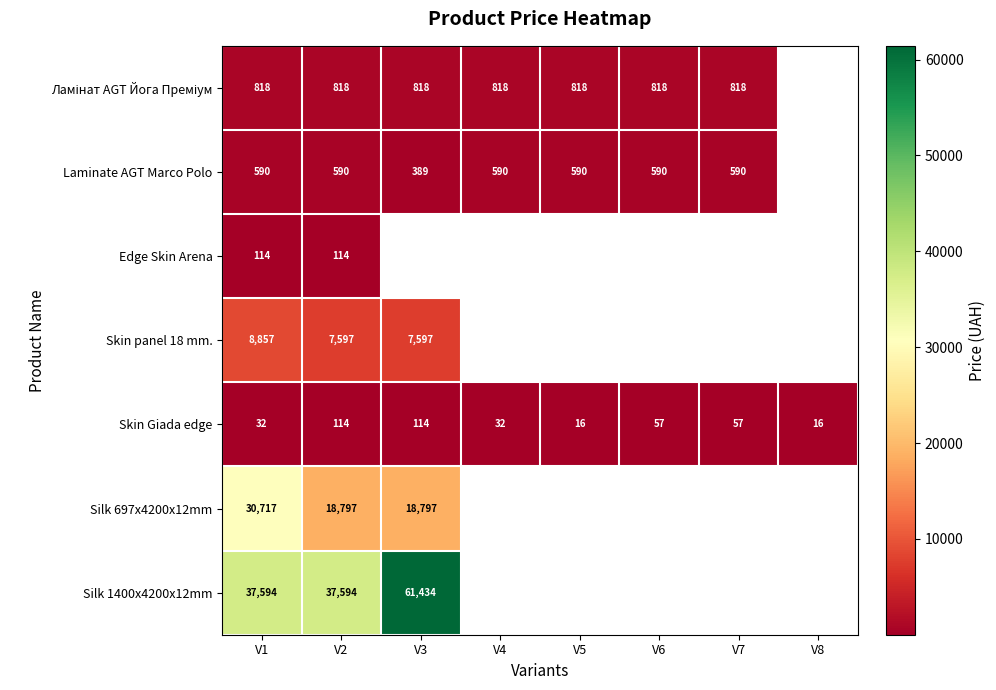

At which category does the chart reach its peak across all series?

V3